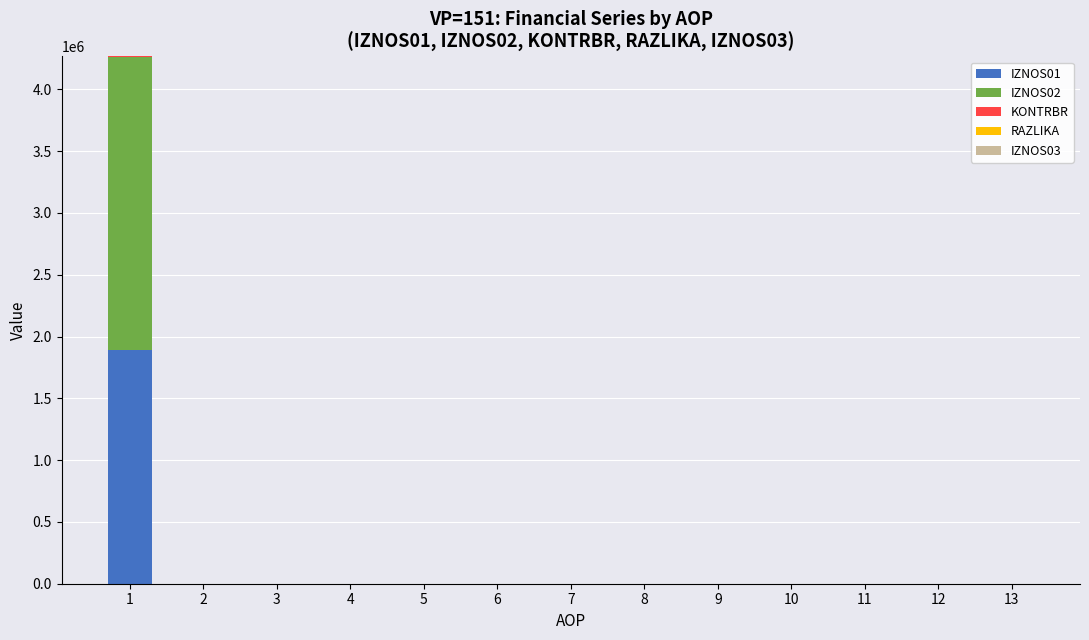

The value of IZNOS01 at 4 is 1047056.6. True or false?

False